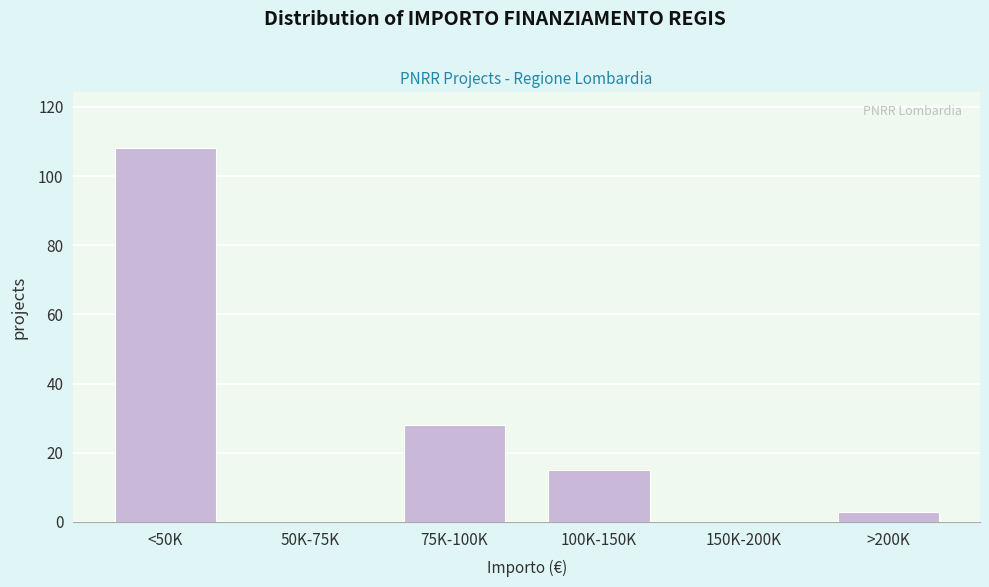

Reading right to left, what are all the values shown in this chart?

>200K=3	150K-200K=0	100K-150K=15	75K-100K=28	50K-75K=0	<50K=108